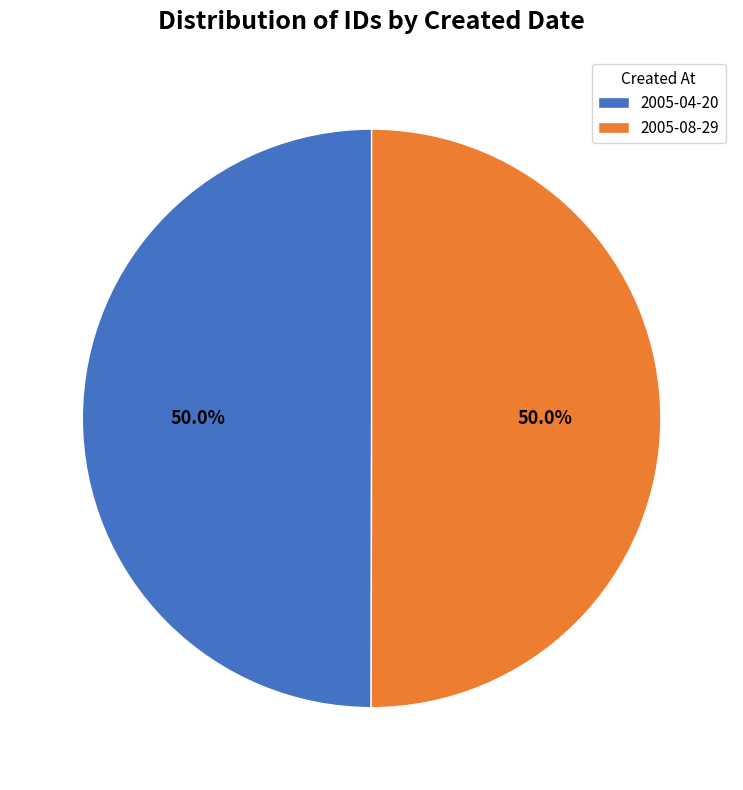

What portion of the pie excludes 2005-08-29?

50.0%